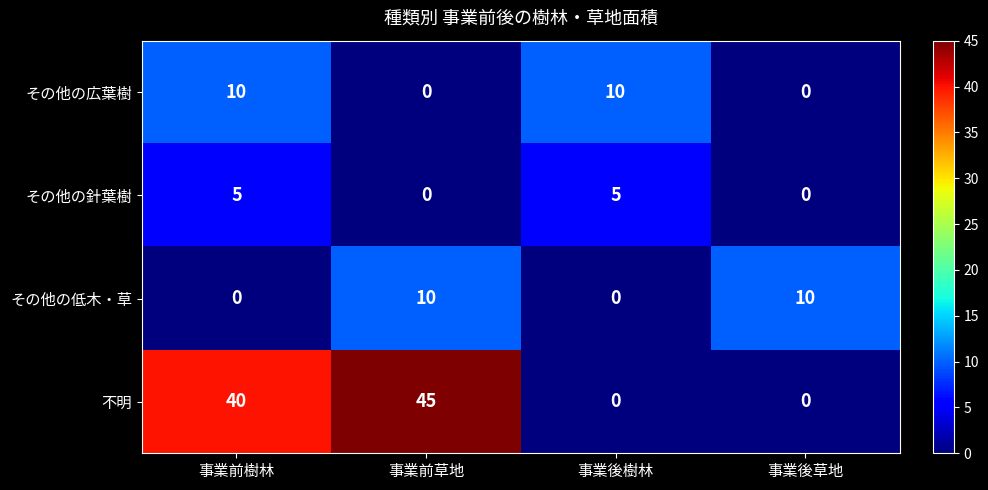

True or false: その他の広葉樹 has a value of 6 at 事業後草地.

False